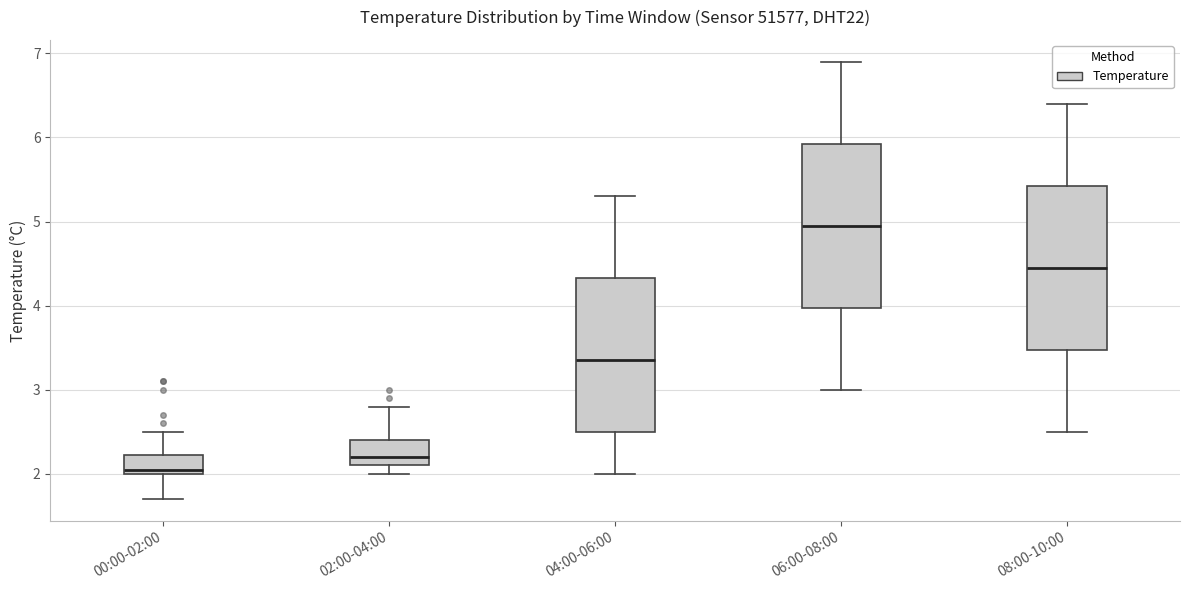

Reading left to right, read every box against the y-axis: the position of its median line, the range the box covers, and the ends of its whiskers. The values are not printed on the chart, so give them approximately, as read against the axis.

00:00-02:00: median 2.1, box 2.0 to 2.2, whiskers 1.7 to 2.5
02:00-04:00: median 2.2, box 2.1 to 2.4, whiskers 2.0 to 2.8
04:00-06:00: median 3.4, box 2.5 to 4.3, whiskers 2.0 to 5.3
06:00-08:00: median 5.0, box 4.0 to 5.9, whiskers 3.0 to 6.9
08:00-10:00: median 4.5, box 3.5 to 5.4, whiskers 2.5 to 6.4